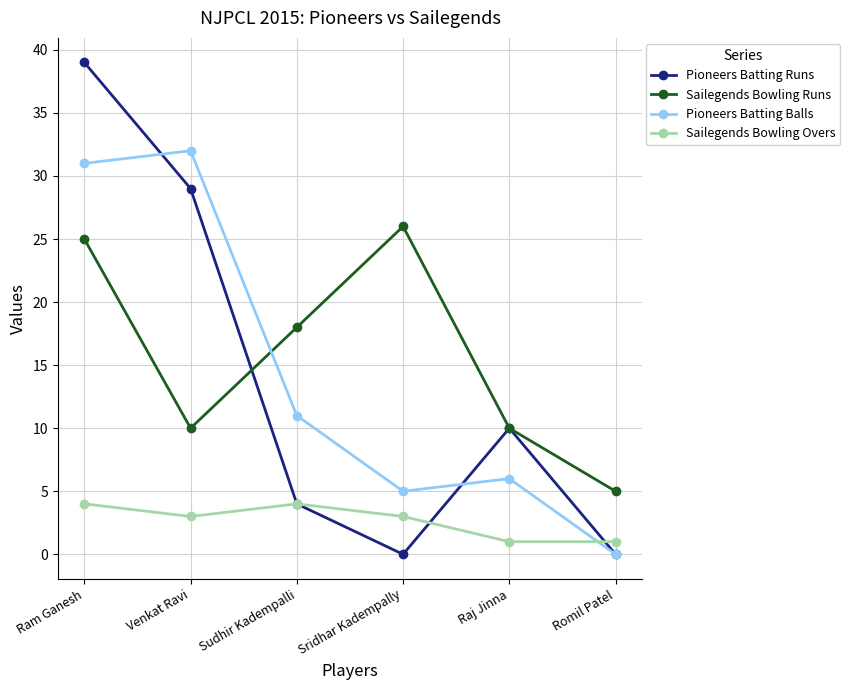

At how many categories does at least one series exceed 31?

2